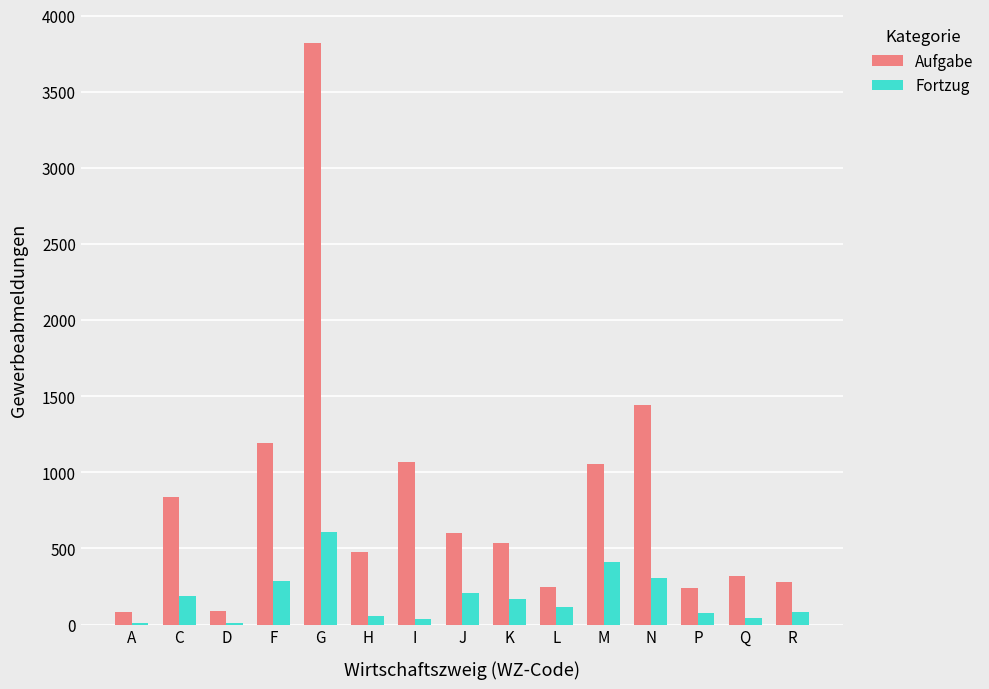

At which label is Aufgabe closest to 1950?

N